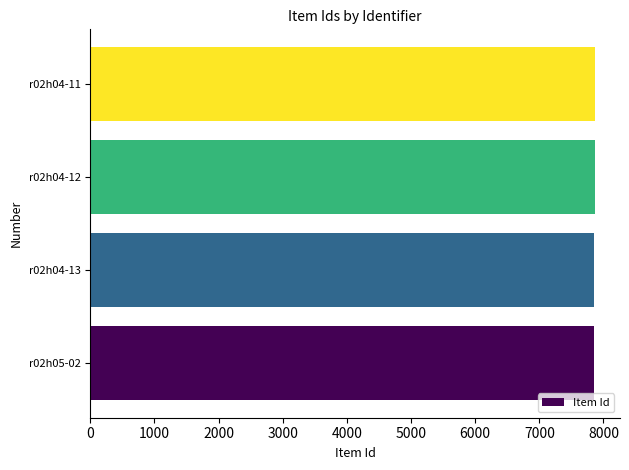

Approximately how many times larger is the value at r02h04-11 compared to r02h05-02?

1.0